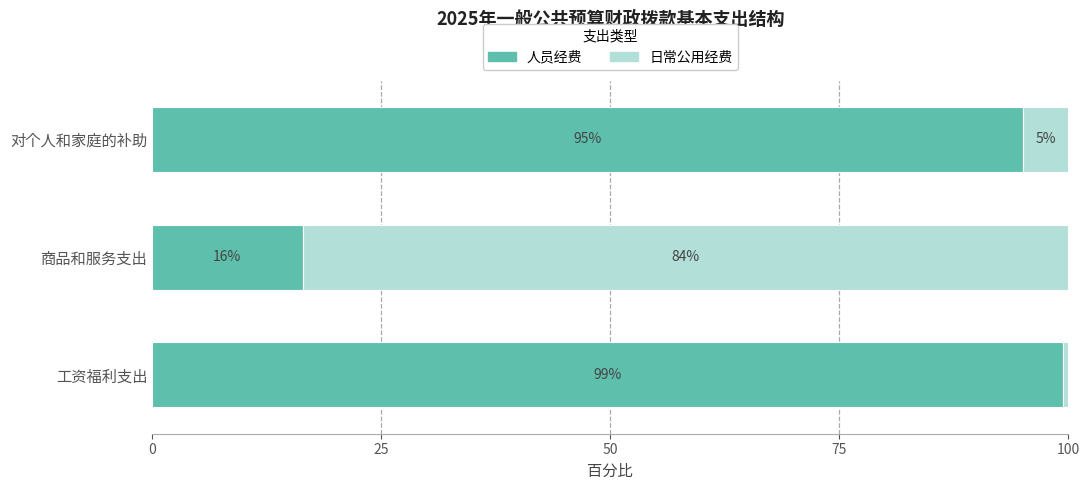

The 人员经费 series shows 59.0 at 对个人和家庭的补助. True or false?

False